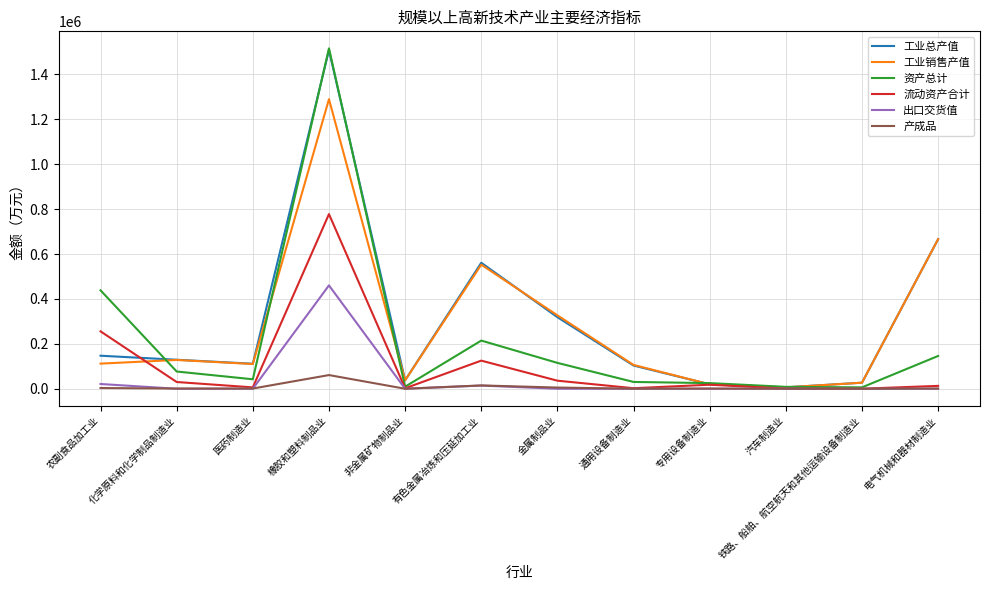

What are all the series names shown in the legend?

工业总产值, 工业销售产值, 资产总计, 流动资产合计, 出口交货值, 产成品